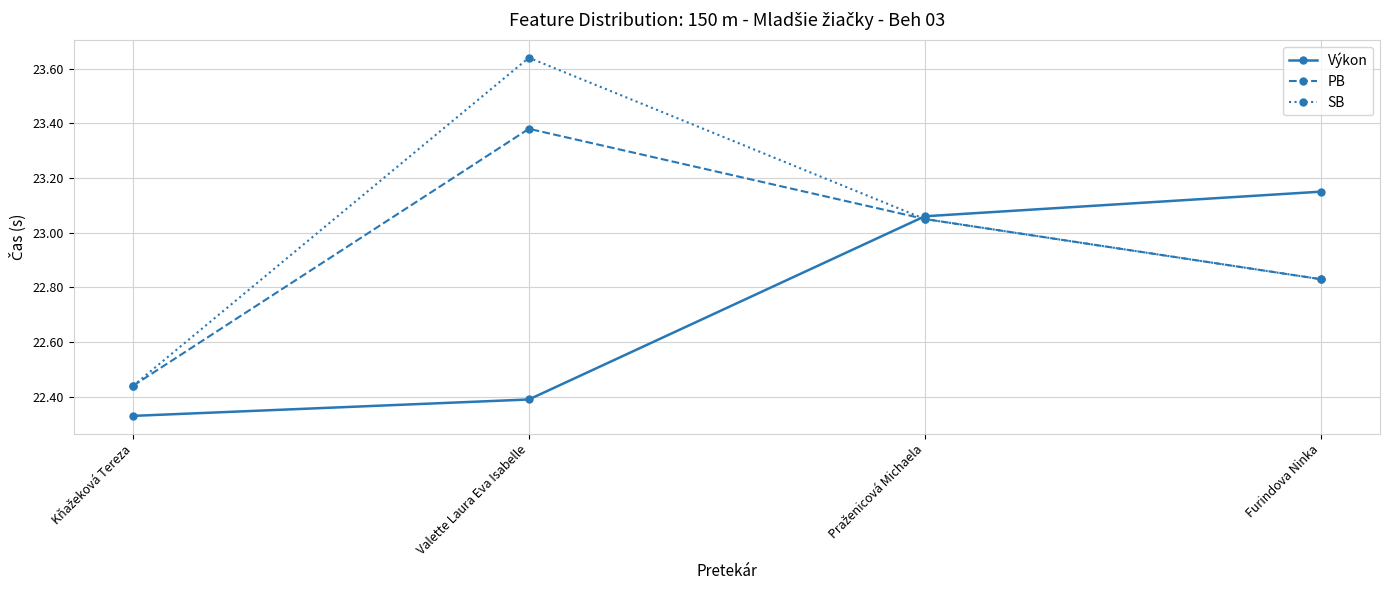

How many interior local peaks does the PB series have?

1